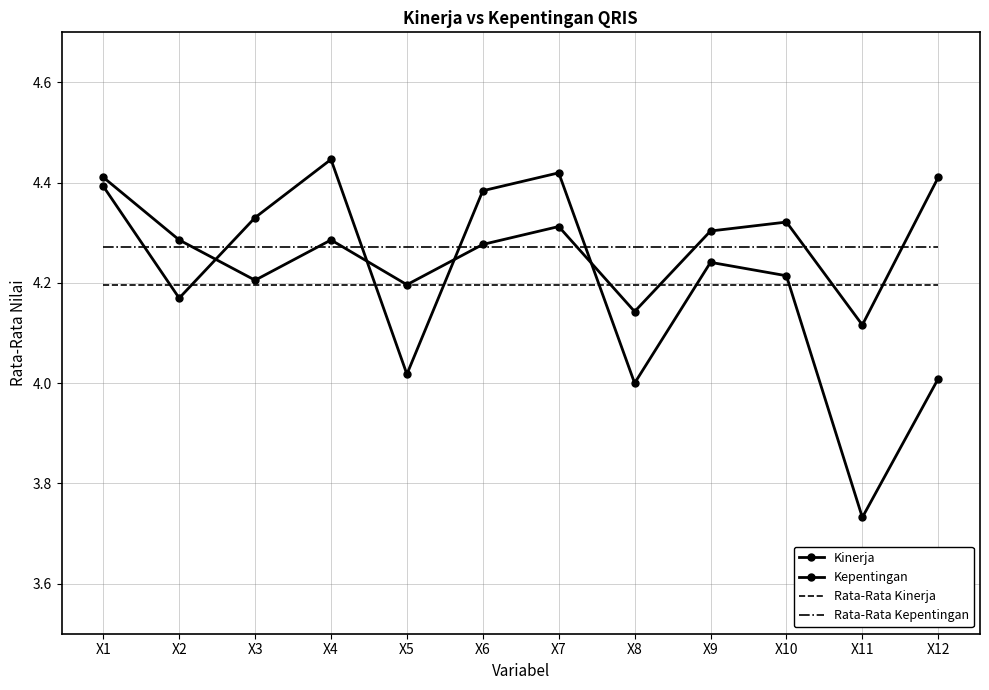

Which series changed the most between X2 and X5?

Kinerja